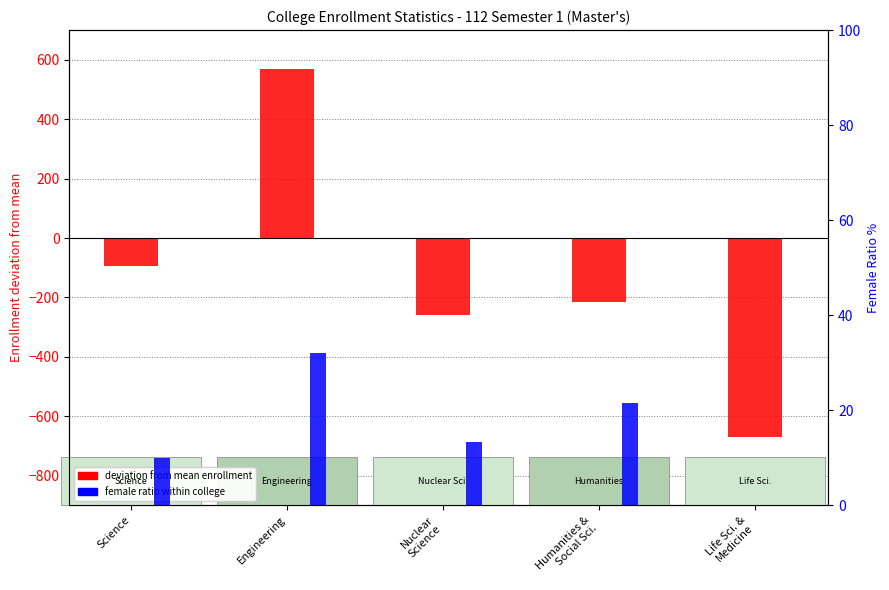

Reading left to right, extract all data points from this chart.

deviation from mean enrollment: Science=-94.0	Engineering=569.0	Nuclear
Science=-260.0	Humanities &
Social Sci.=-215.0	Life Sci. &
Medicine=-670.0
female ratio (percentile): Science=9.9	Engineering=32.0	Nuclear
Science=13.3	Humanities &
Social Sci.=21.5	Life Sci. &
Medicine=0.0